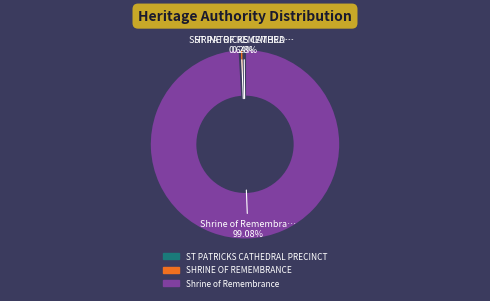

Do Shrine of Remembrance and SHRINE OF REMEMBRANCE together represent more than half of the pie?

Yes